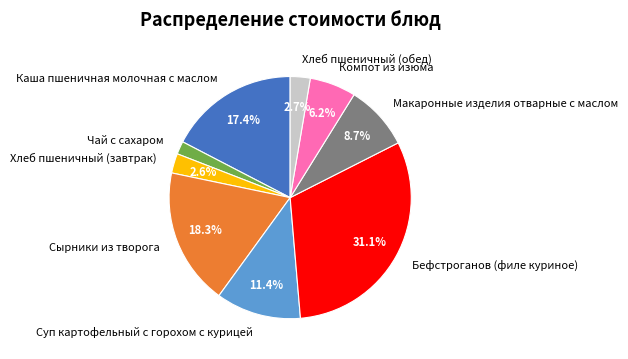

What is the total percentage of Хлеб пшеничный (обед) and Макаронные изделия отварные с маслом?

11.4%